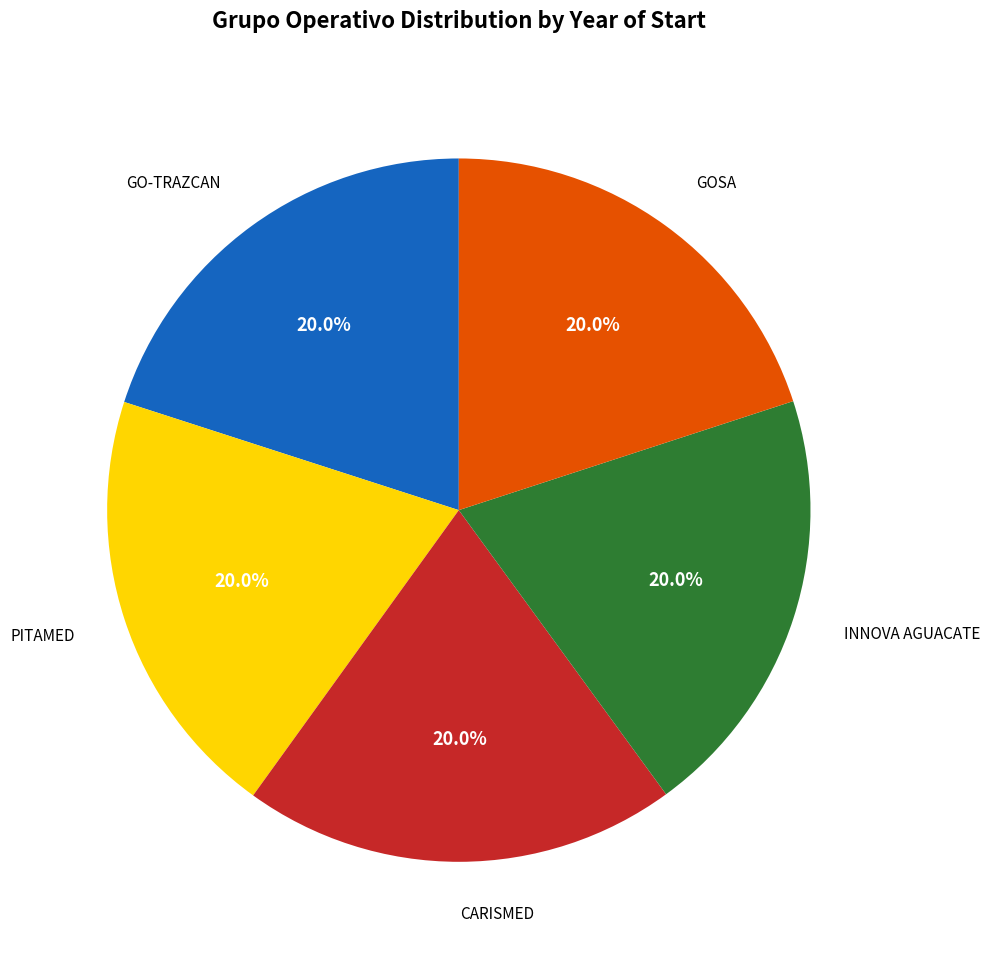

How many slices are in this pie chart?

5